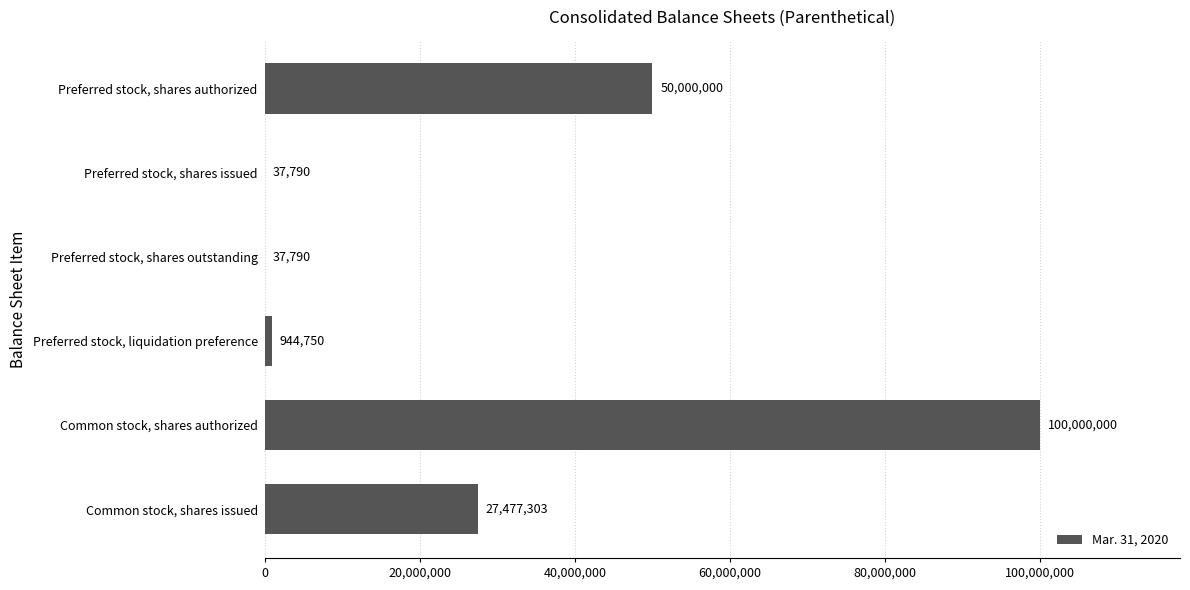

What is the sum of all values?

178497633